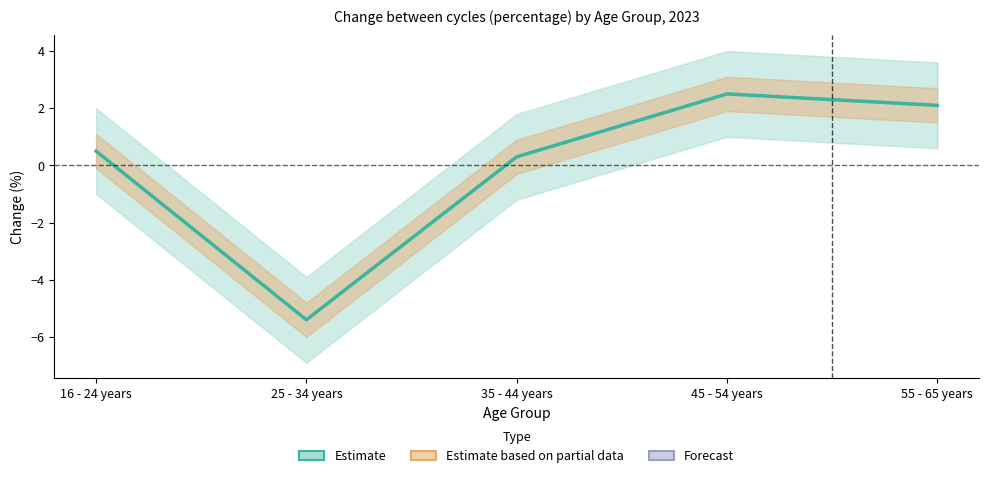

Rank the categories by value from lowest to highest.

25 - 34 years, 35 - 44 years, 16 - 24 years, 55 - 65 years, 45 - 54 years